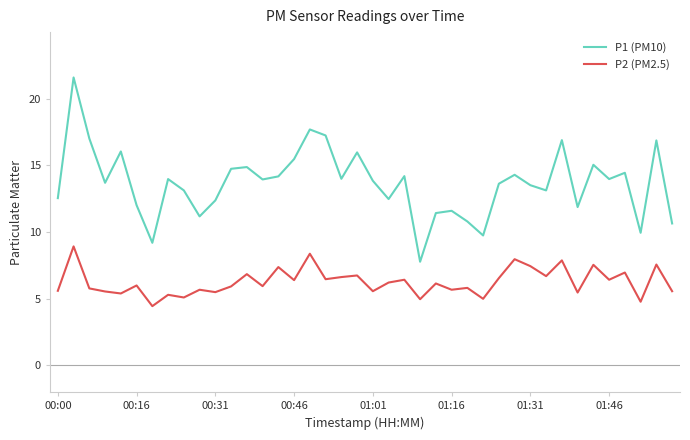

True or false: P1 (PM10) and P2 (PM2.5) intersect in this chart.

False